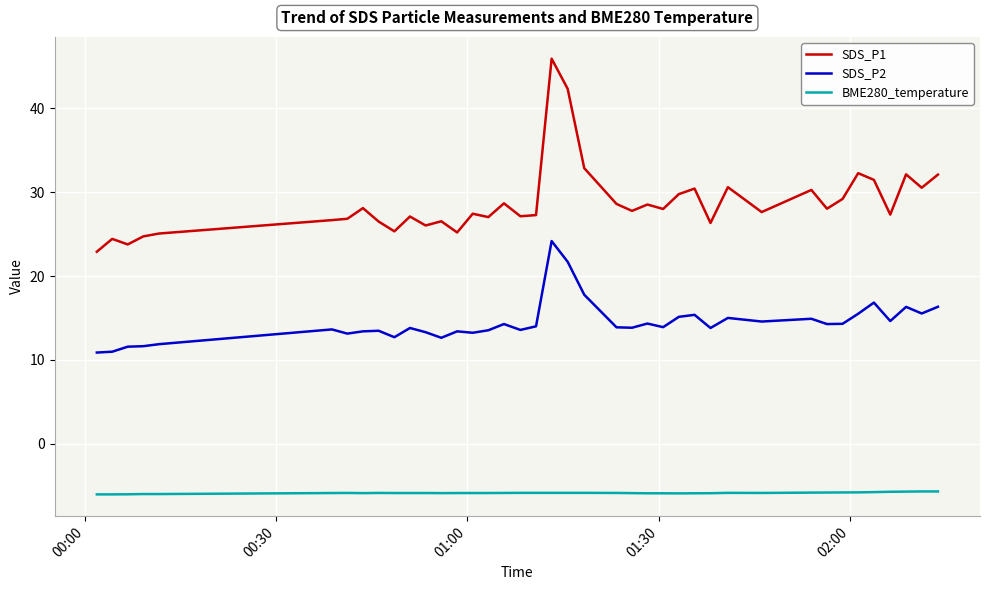

Which series has the largest total across all categories?

SDS_P1